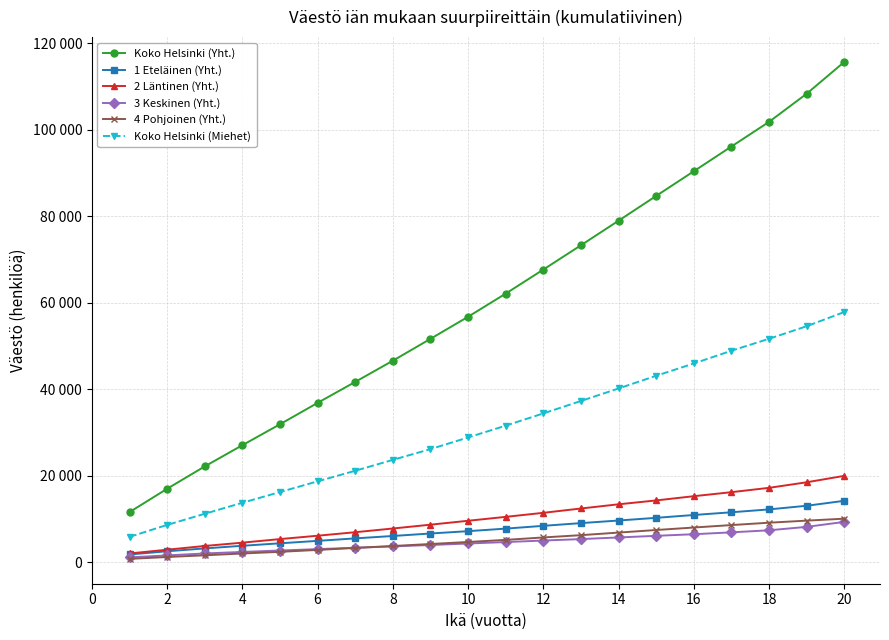

What is the sum of all 3 Keskinen (Yht.) values?

93619